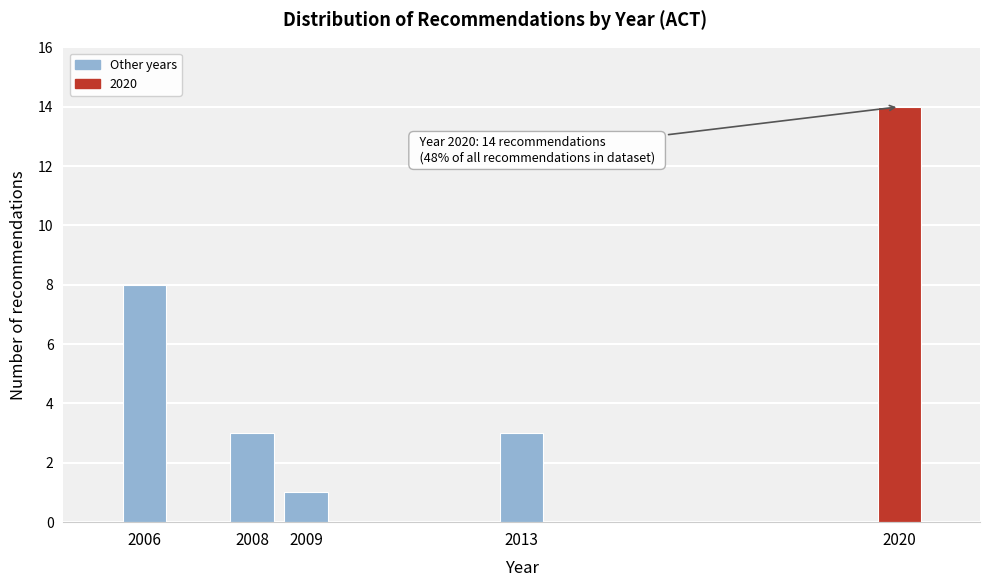

Reading left to right, list all the values displayed in this chart.

2006=8	2008=3	2009=1	2013=3	2020=14